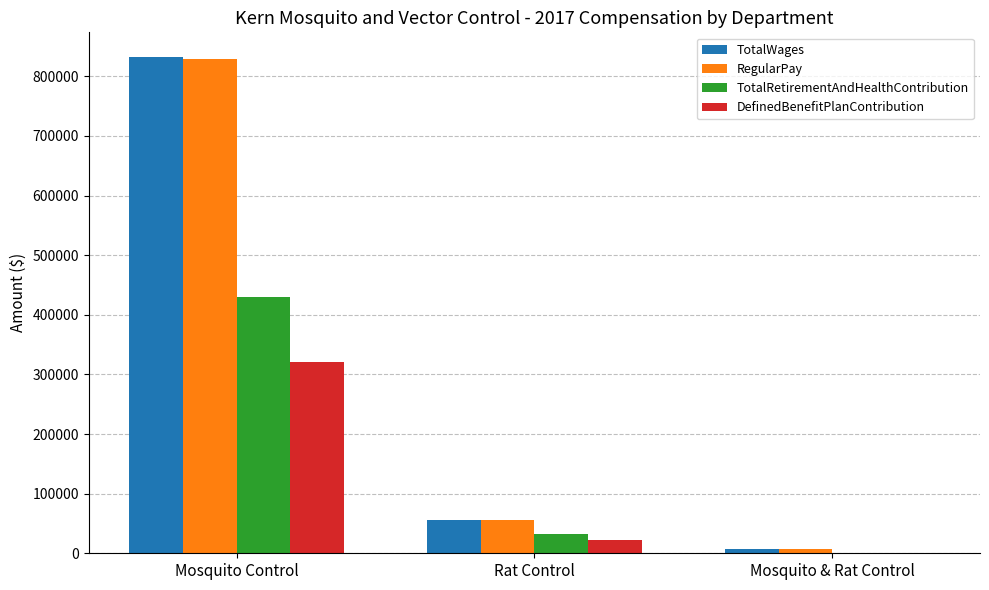

At which category is the sum across all series the highest?

Mosquito Control